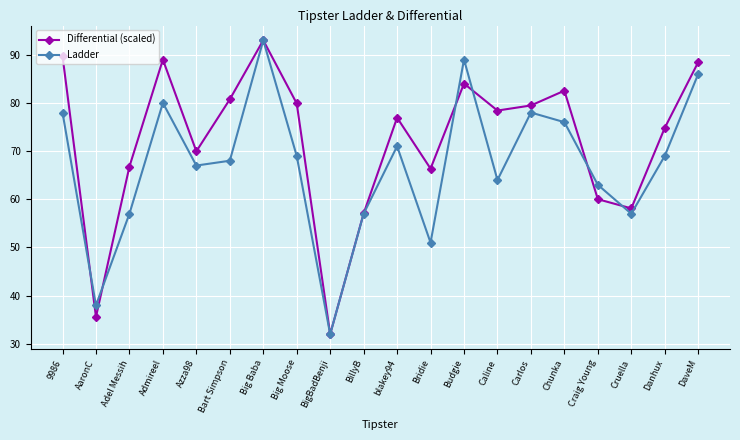

Read the Ladder value at Craig Young.

63.0